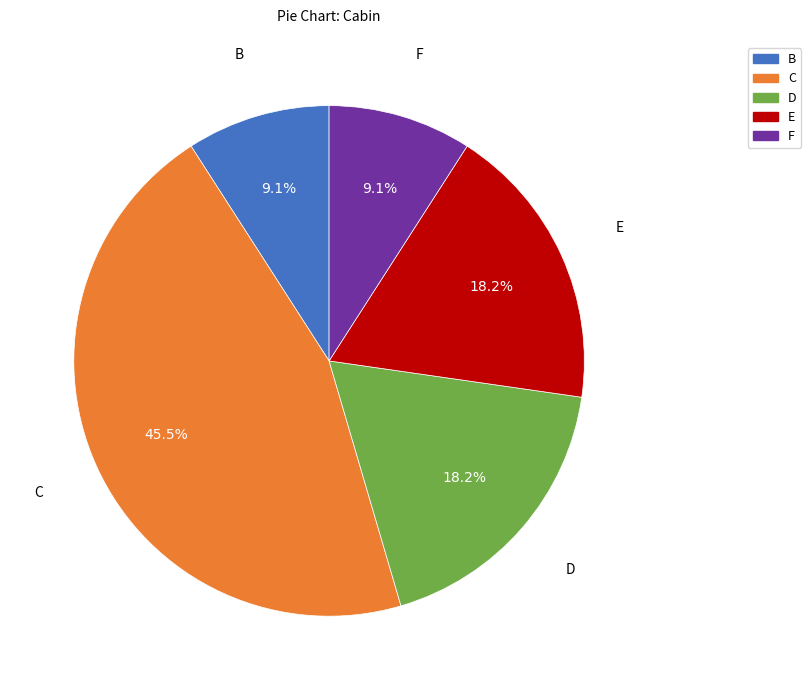

To the nearest percent, what is the average slice percentage?

20%